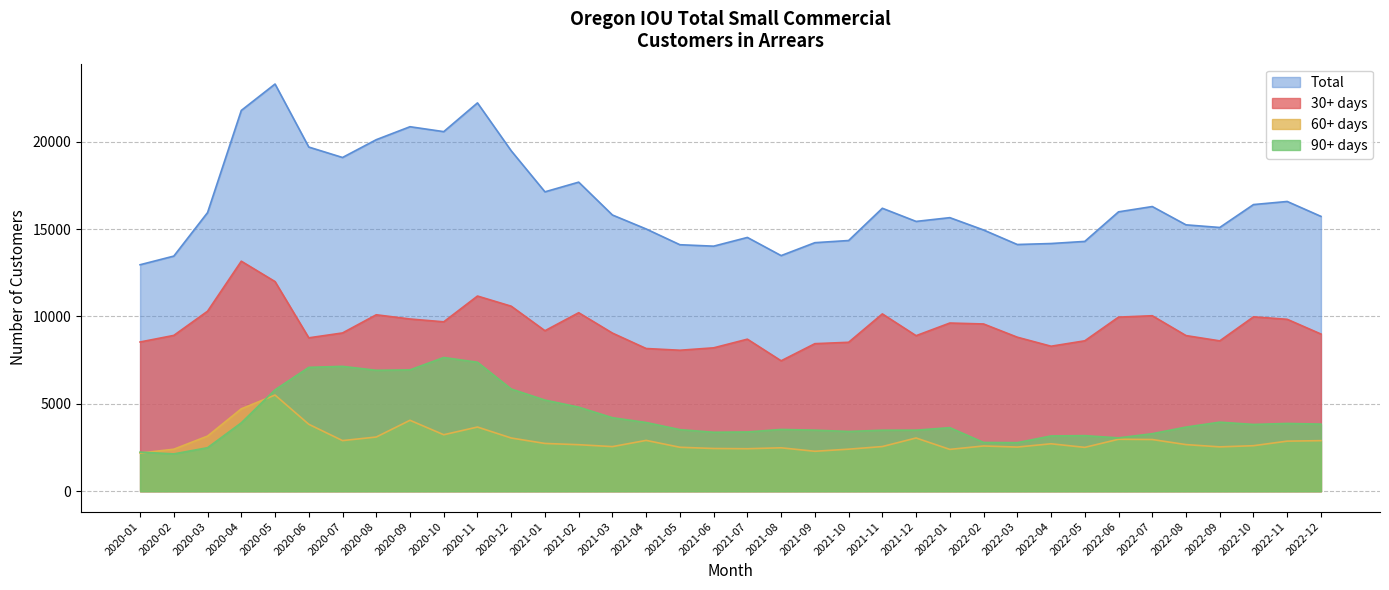

Which category has the highest value in the 30+ days series?

2020-04